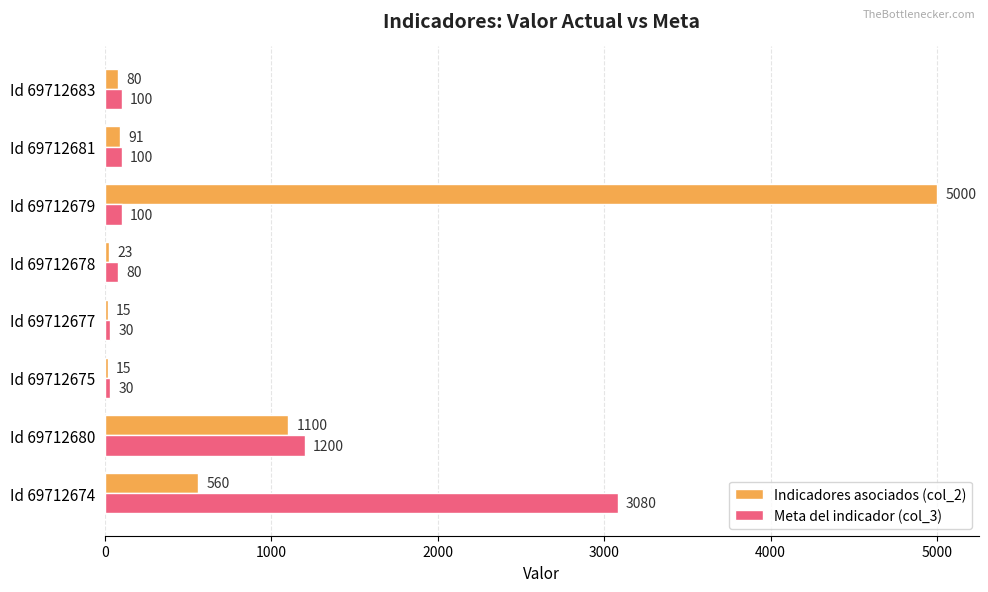

What is the total value across all series at Id 69712675?

45